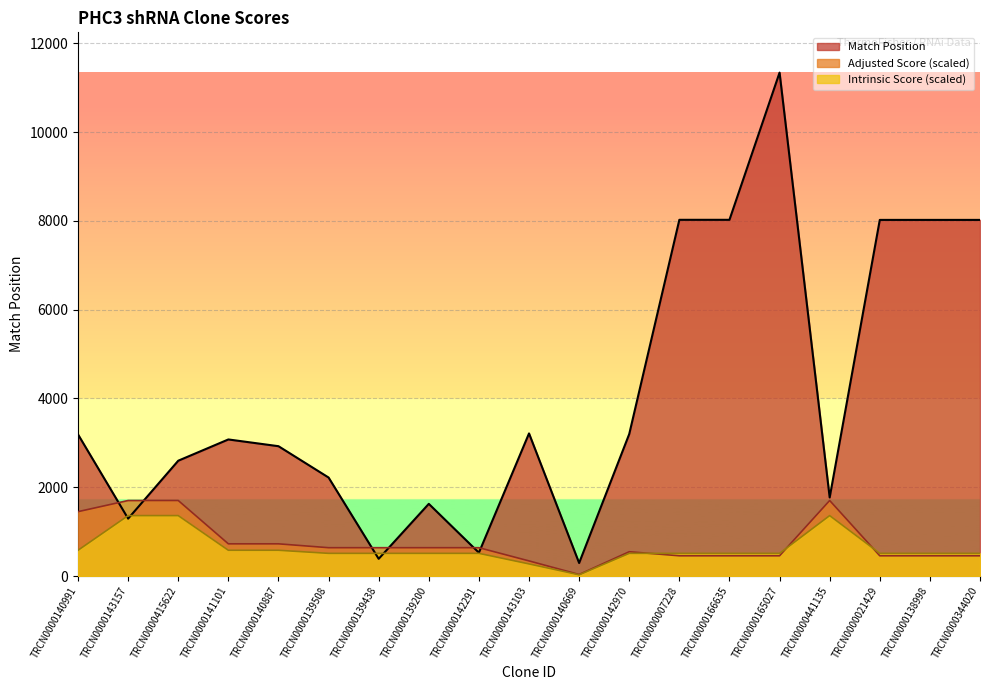

Reading left to right, transcribe all the data shown in this chart.

Match Position: TRCN0000140991=3190.0	TRCN0000143157=1293.0	TRCN0000415622=2598.0	TRCN0000141101=3077.0	TRCN0000140887=2925.0	TRCN0000139508=2219.0	TRCN0000139438=387.0	TRCN0000139200=1626.0	TRCN0000142291=525.0	TRCN0000143103=3213.0	TRCN0000140669=293.0	TRCN0000142970=3199.0	TRCN0000007228=8026.0	TRCN0000166635=8026.0	TRCN0000165027=11343.0	TRCN0000441135=1770.0	TRCN0000021429=8024.0	TRCN0000138998=8024.0	TRCN0000344020=8024.0
Adjusted Score: TRCN0000140991=1450.1	TRCN0000143157=1701.5	TRCN0000415622=1701.5	TRCN0000141101=725.0	TRCN0000140887=725.0	TRCN0000139508=638.0	TRCN0000139438=638.0	TRCN0000139200=638.0	TRCN0000142291=638.0	TRCN0000143103=340.3	TRCN0000140669=34.0	TRCN0000142970=546.9	TRCN0000007228=455.7	TRCN0000166635=455.7	TRCN0000165027=455.7	TRCN0000441135=1701.5	TRCN0000021429=455.7	TRCN0000138998=455.7	TRCN0000344020=455.7
Intrinsic Score: TRCN0000140991=580.0	TRCN0000143157=1361.2	TRCN0000415622=1361.2	TRCN0000141101=580.0	TRCN0000140887=580.0	TRCN0000139508=510.4	TRCN0000139438=510.4	TRCN0000139200=510.4	TRCN0000142291=510.4	TRCN0000143103=272.2	TRCN0000140669=27.2	TRCN0000142970=510.4	TRCN0000007228=510.4	TRCN0000166635=510.4	TRCN0000165027=510.4	TRCN0000441135=1361.2	TRCN0000021429=510.4	TRCN0000138998=510.4	TRCN0000344020=510.4